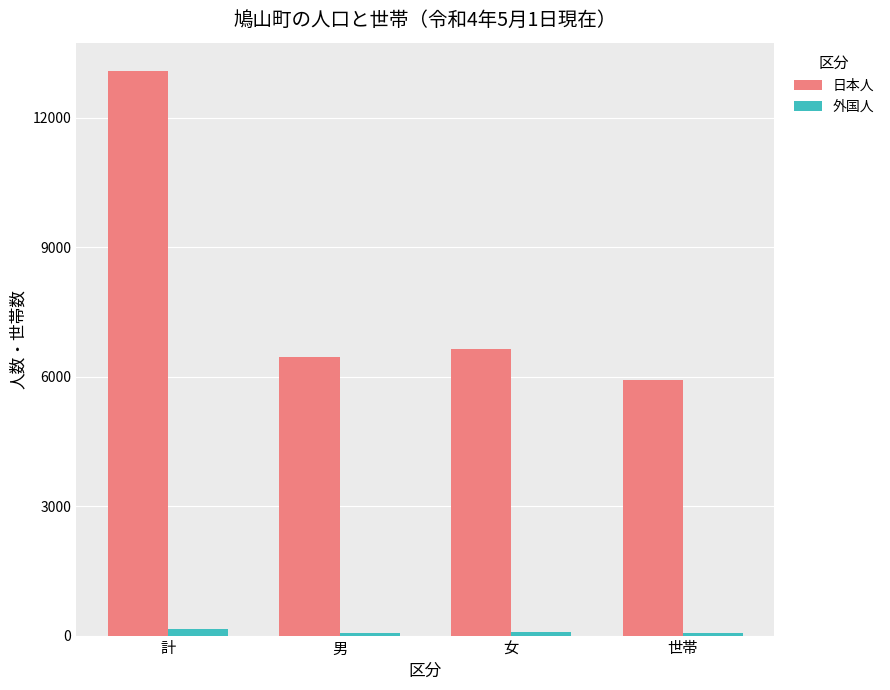

Which category has the highest value across all series?

計